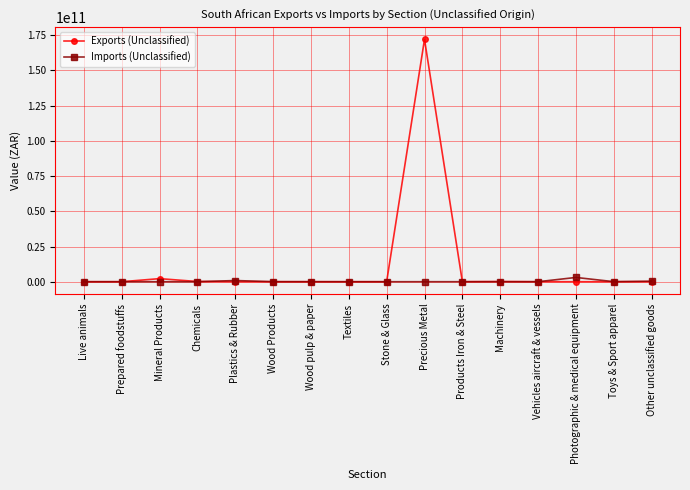

What is the lowest value of the Imports (Unclassified) series?

27567